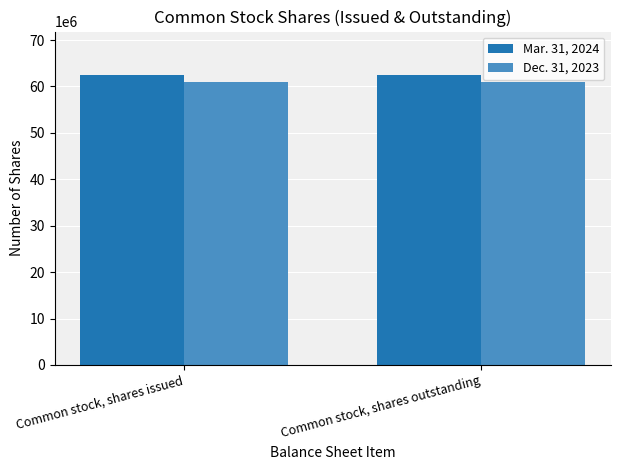

What is the label of the 2nd bar from the right?

Common stock, shares issued